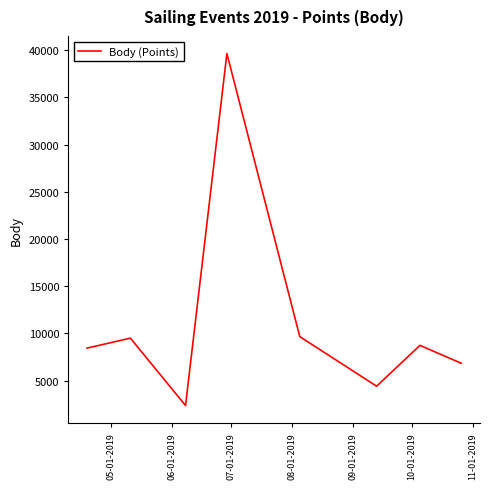

How many interior local peaks (higher than both neighbors) does the data have?

3